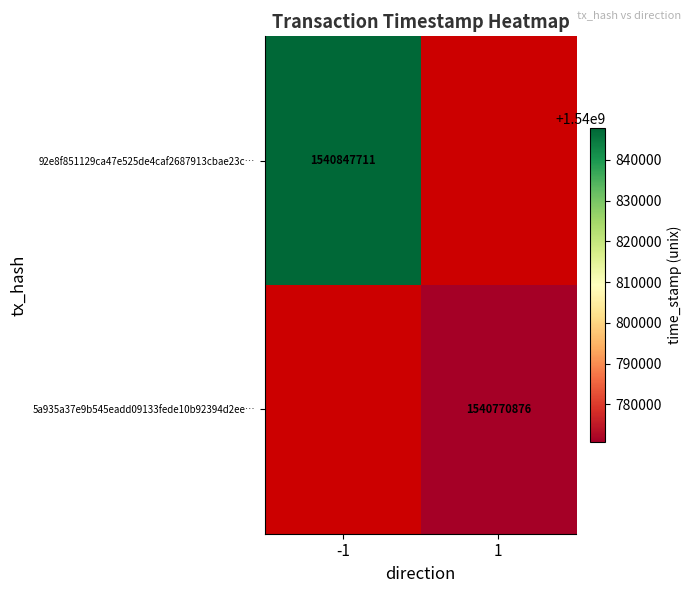

What is the smallest value displayed?

1540770876.0